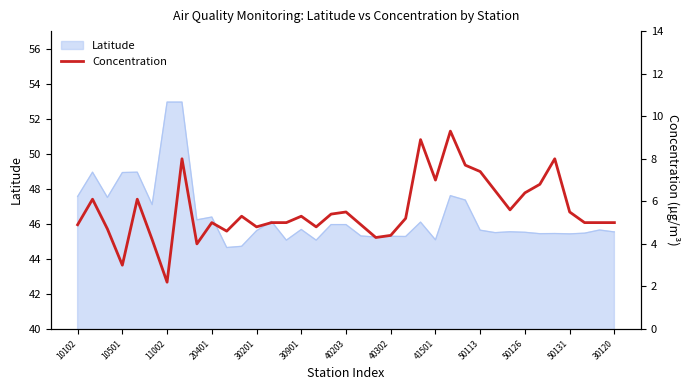

What is the value of the 9th point from the left?

4.0